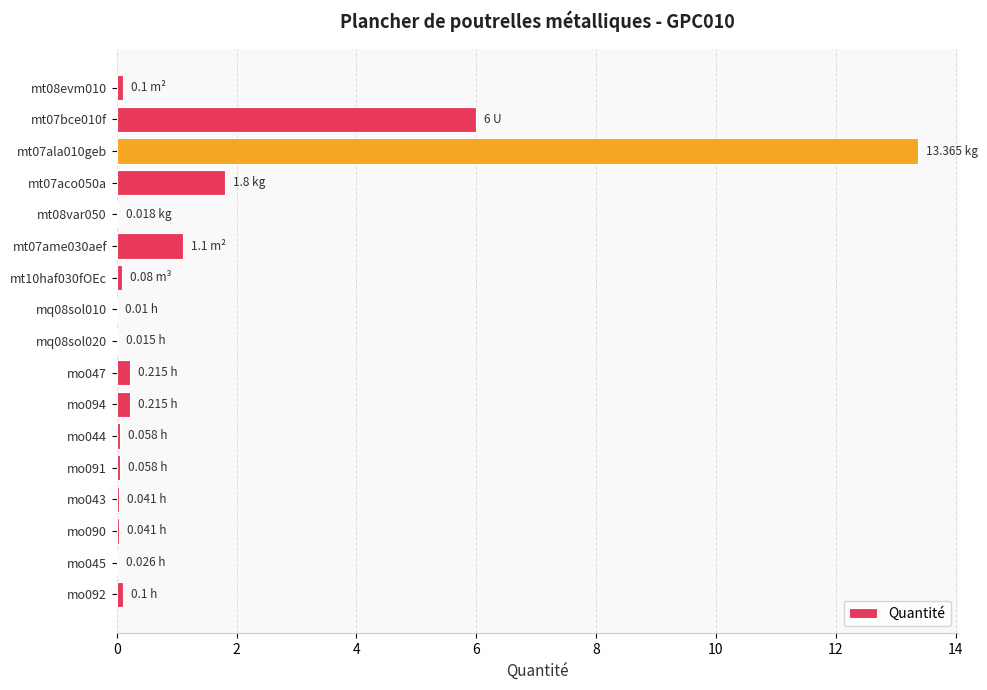

What is the maximum value shown in the chart?

13.4